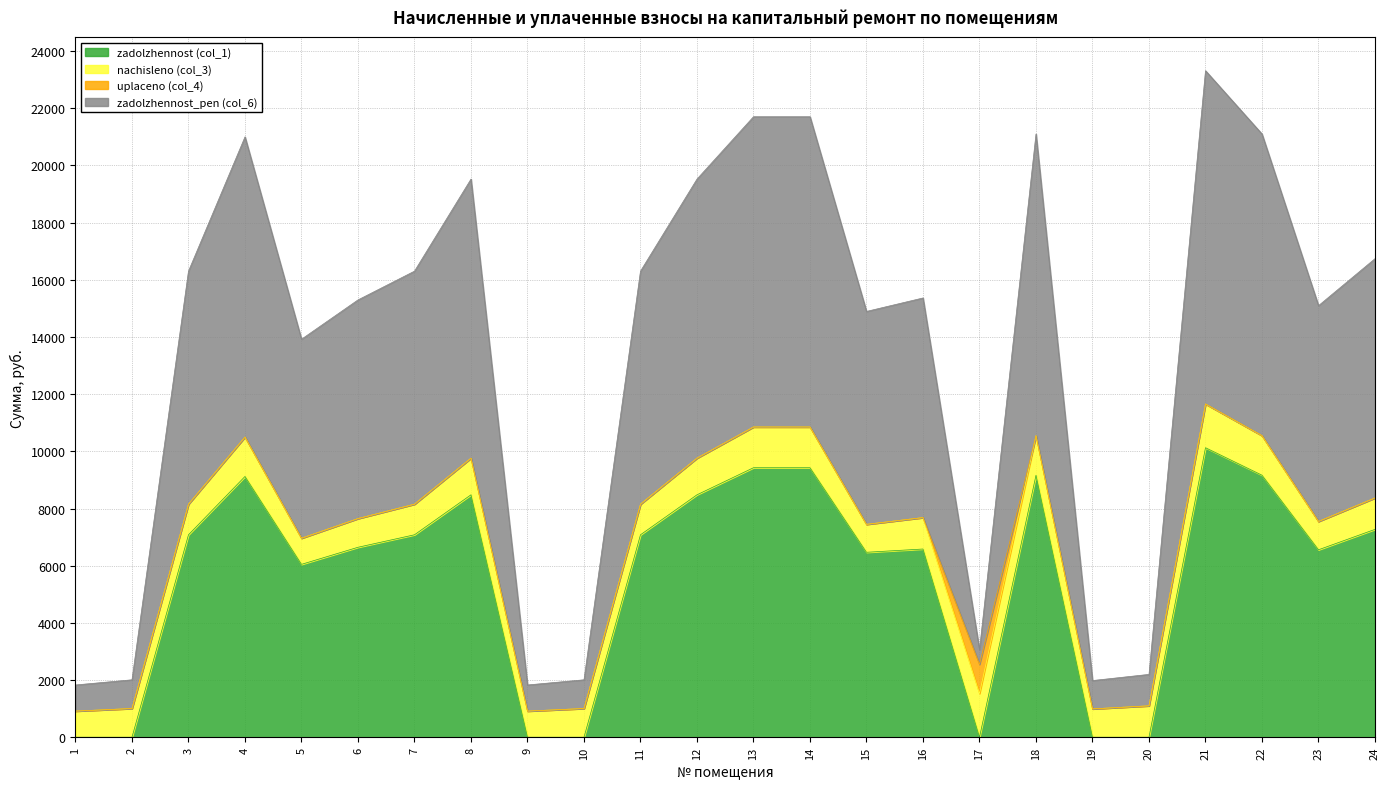

The value of zadolzhennost (col_1) at 20 is 4460.6. True or false?

False